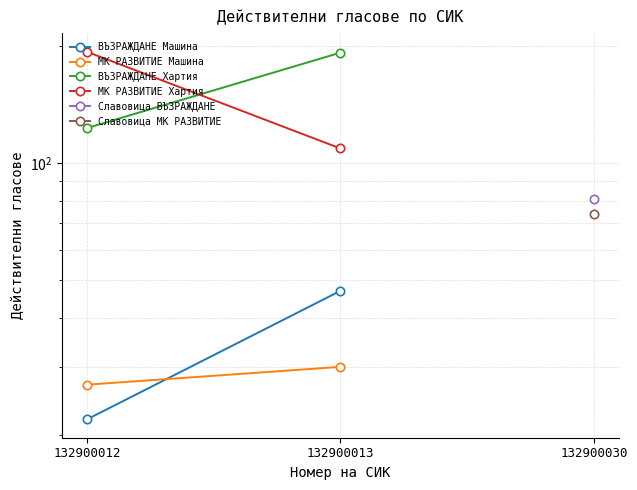

What is the spread (max minus min) of values at 132900012?

171